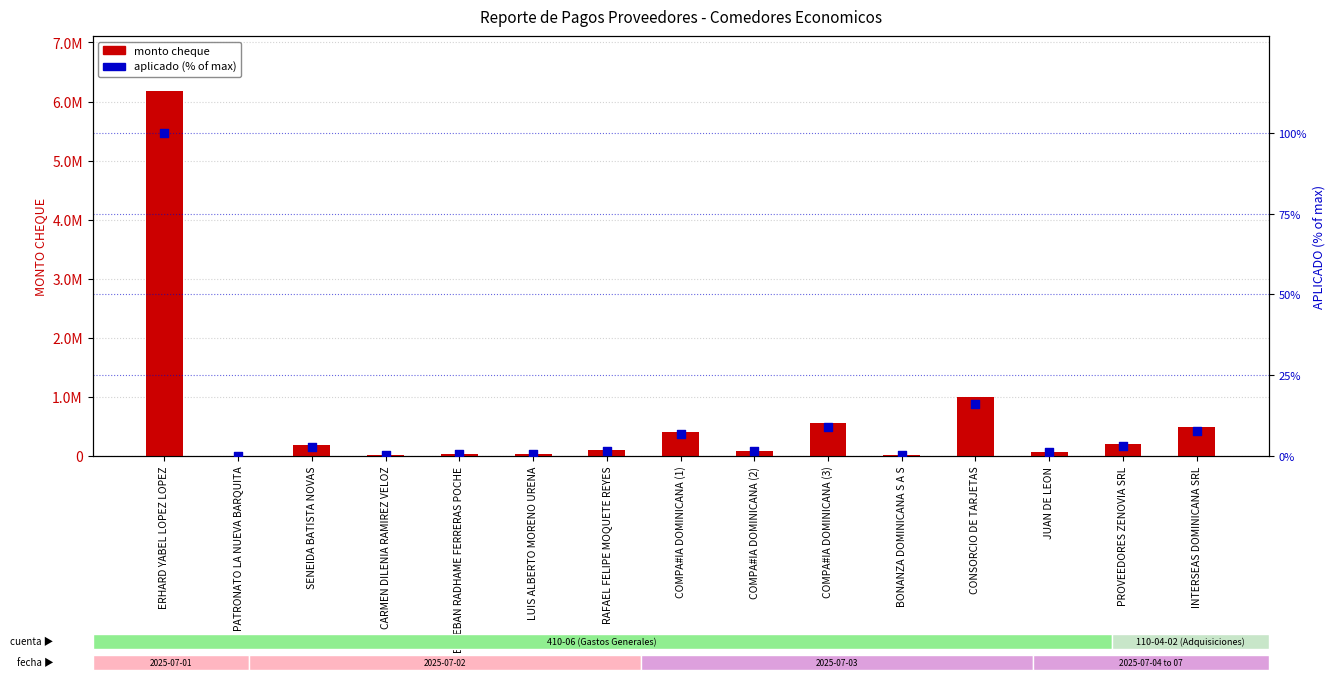

At which category is the sum across all series the highest?

ERHARD YABEL LOPEZ LOPEZ